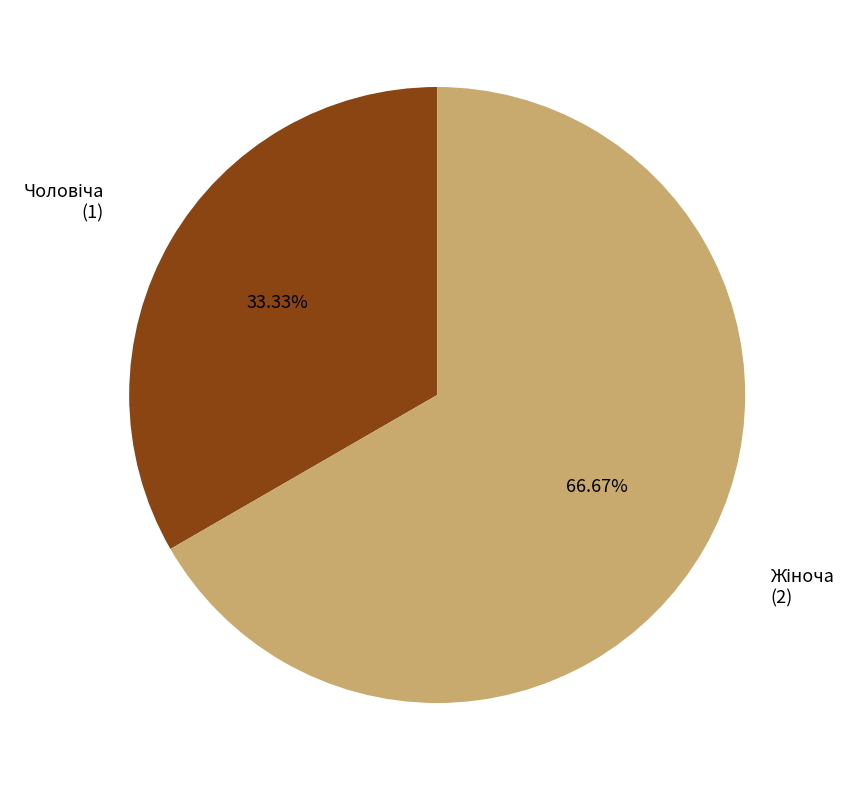

Is there a majority slice in this chart?

Yes